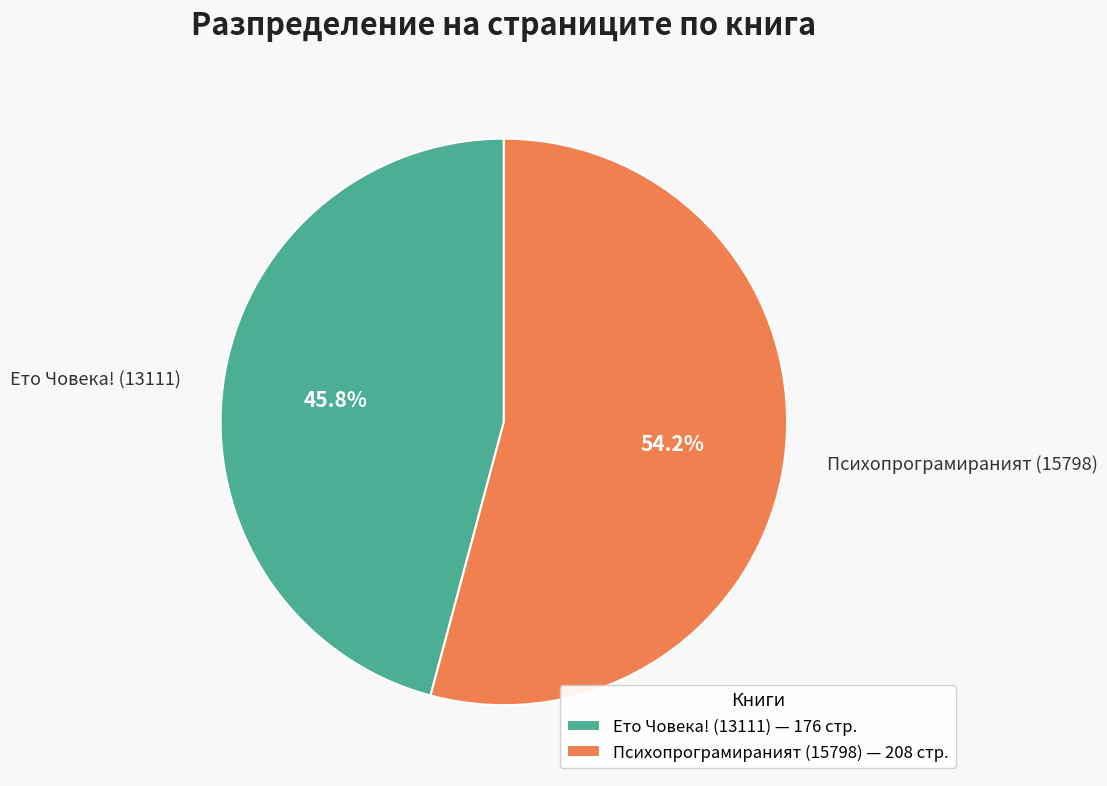

What percentage is the Психопрограмираният (15798) slice, to the nearest percent?

54%